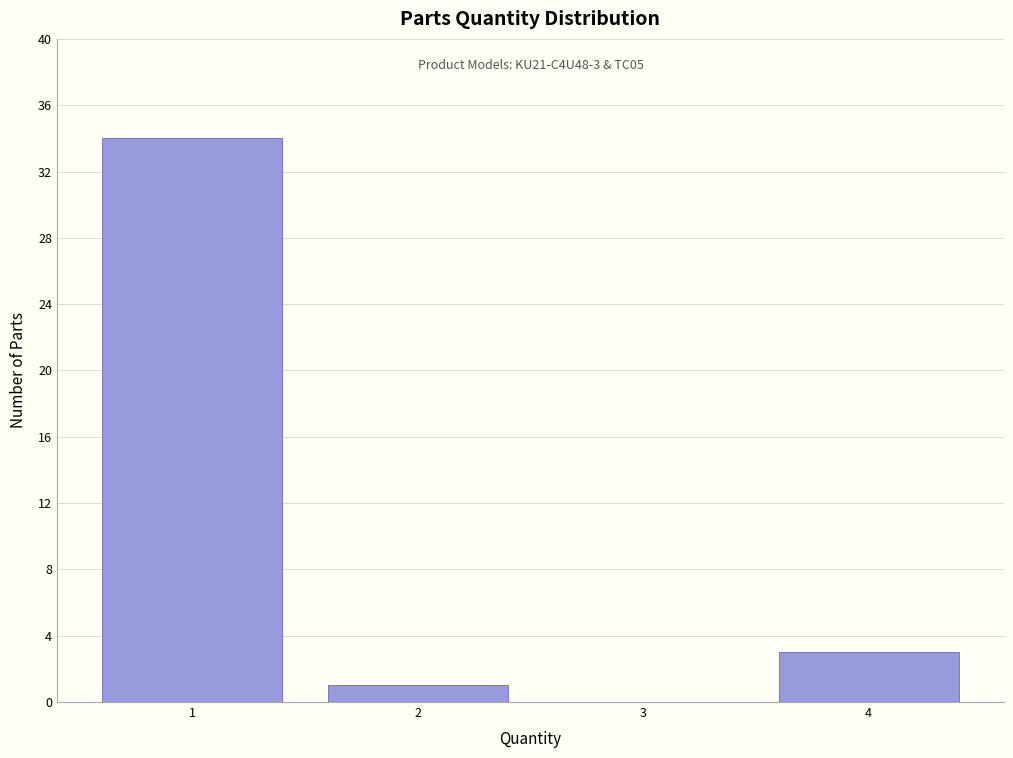

Reading right to left, extract all data points from this chart.

4=3	3=0	2=1	1=34